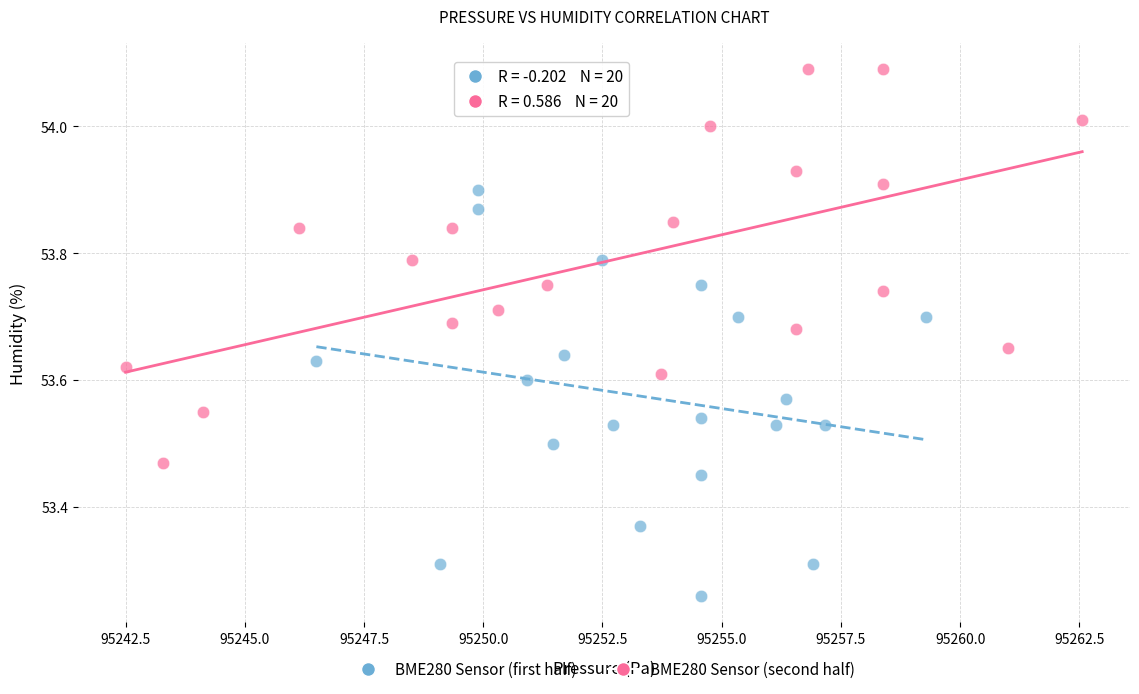

Which series contains the highest Y value?

BME280 Sensor (second half)